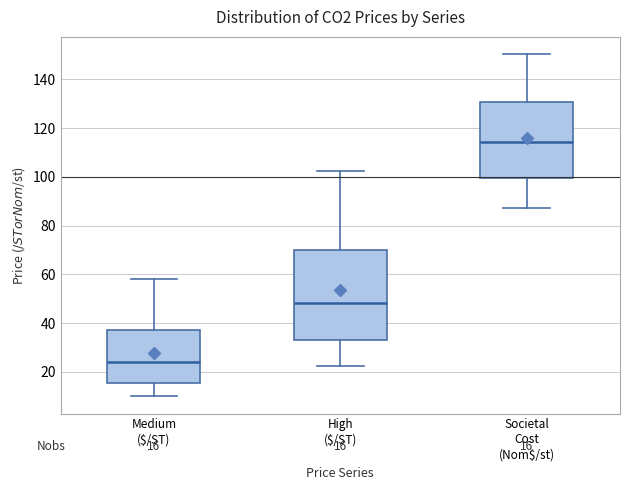

Which box is the tallest, from its lower edge to its upper edge?

High ($/ST)